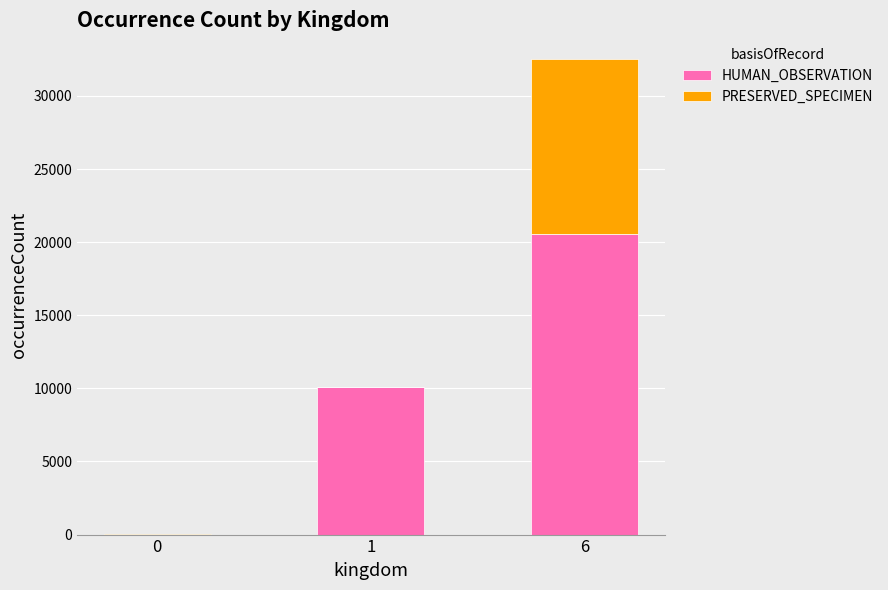

What is the difference between the HUMAN_OBSERVATION values at 6 and 1?

10471